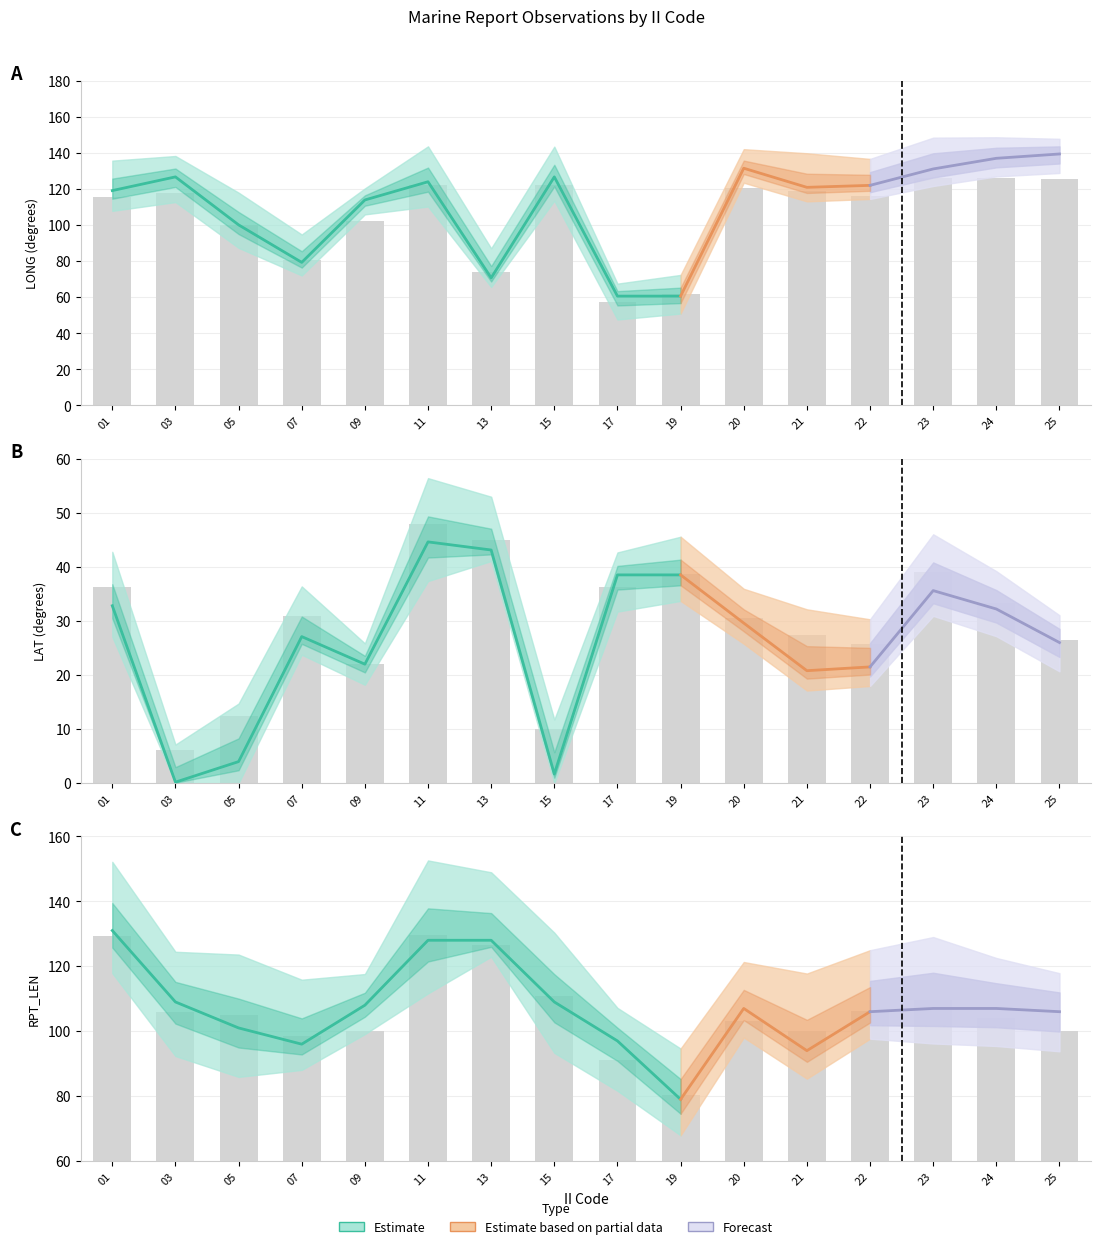

Which series changed the most between 01 and 22?

LAT